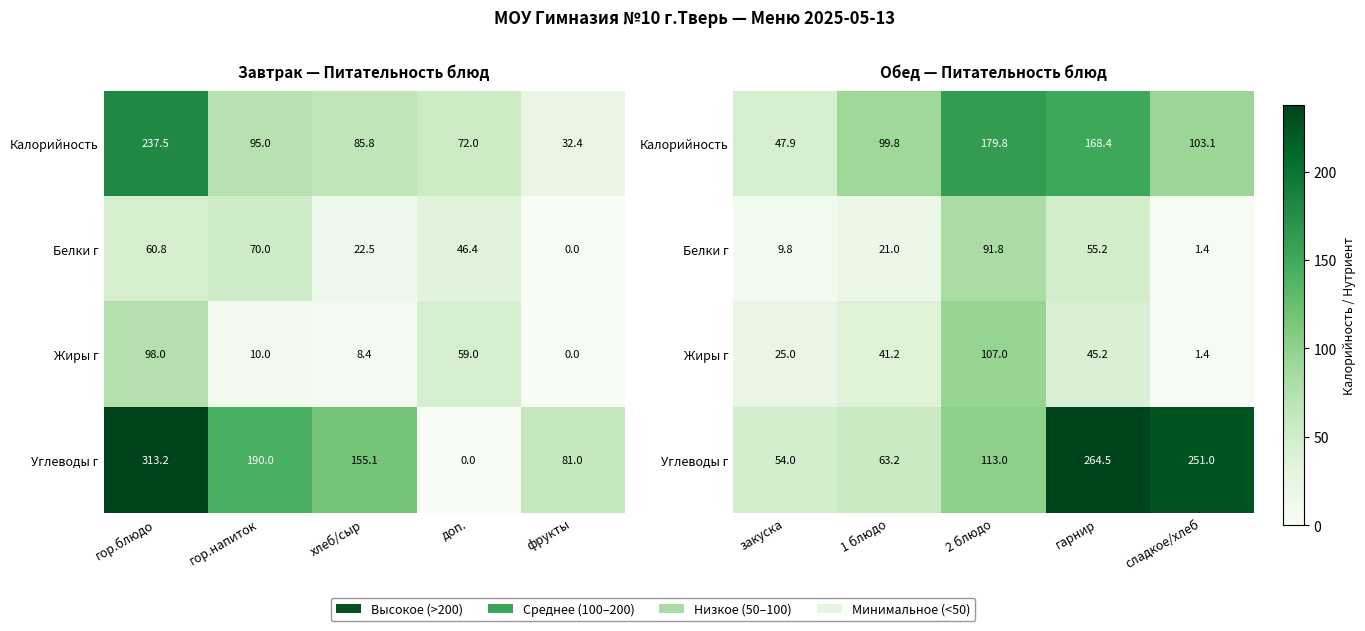

Is the value of Белки г at сладкое/хлеб greater than the value of Жиры г at гарнир?

No